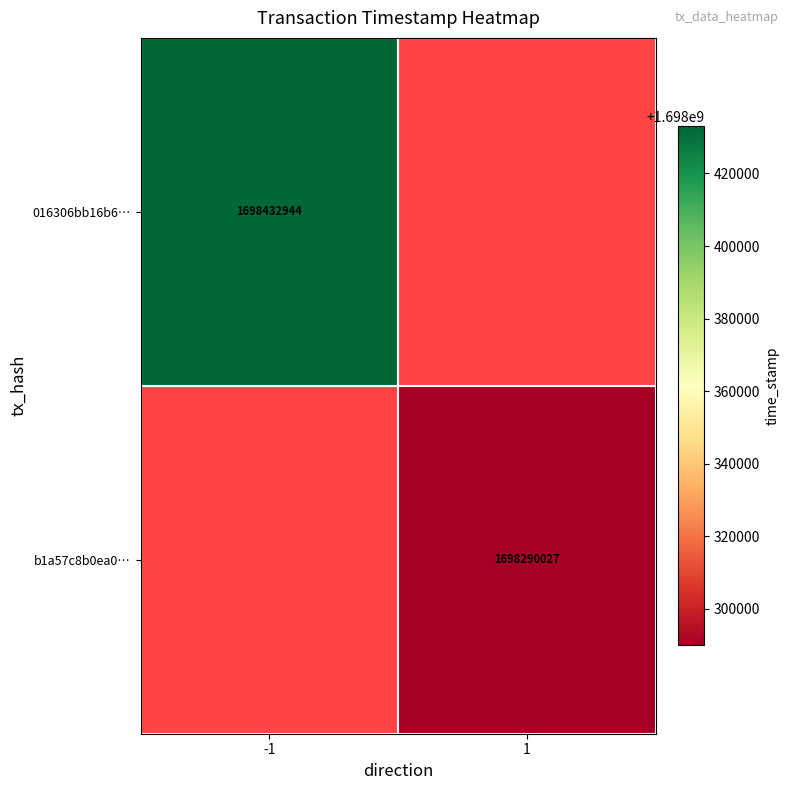

How many categories are shown in the chart?

2